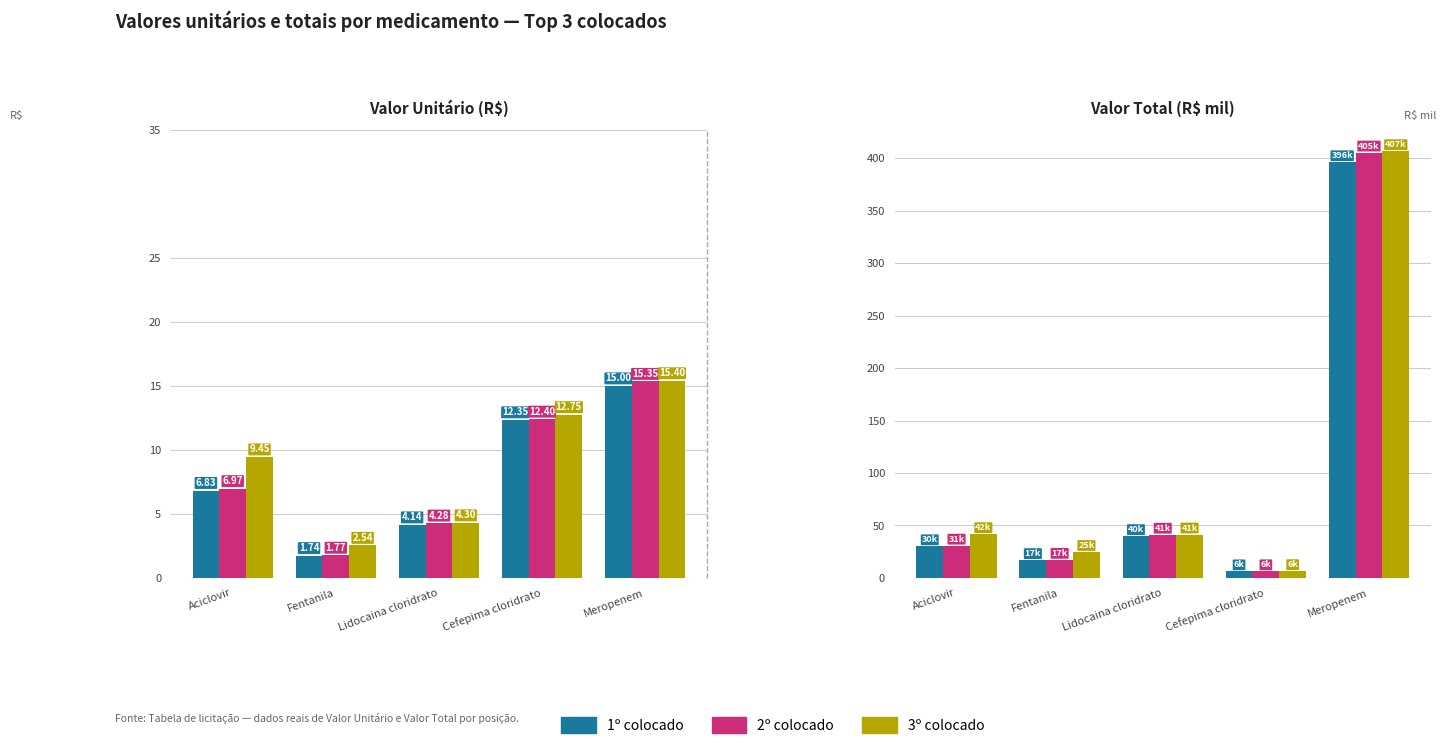

At which category is the sum across all series the highest?

Meropenem